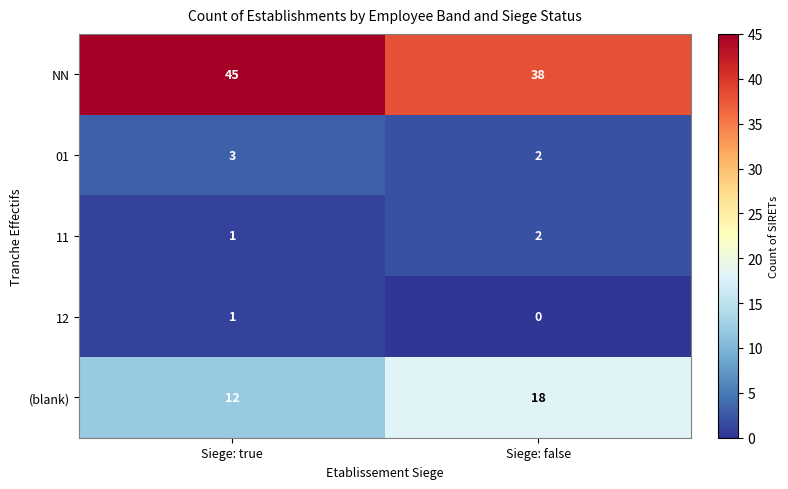

Rank the series by their maximum value, from highest to lowest.

NN, (blank), 01, 11, 12